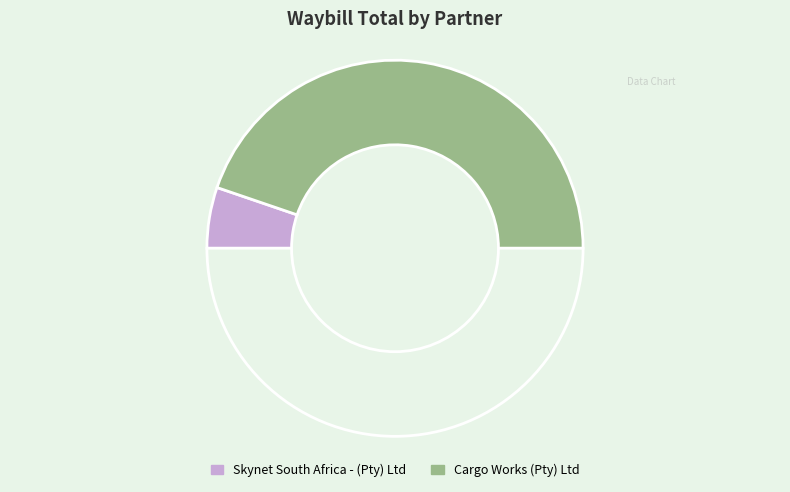

Rank the categories by value from highest to lowest.

Cargo Works (Pty) Ltd, Skynet South Africa - (Pty) Ltd